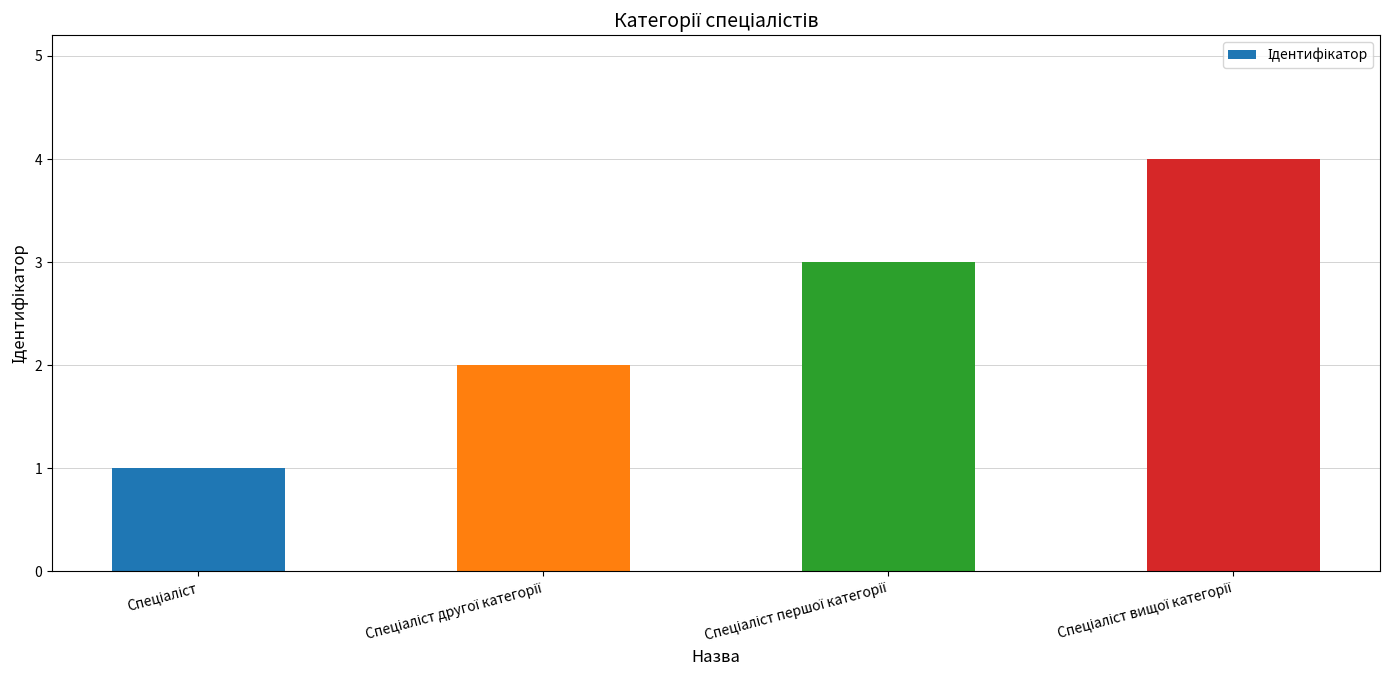

What is the difference between the maximum and minimum values?

3